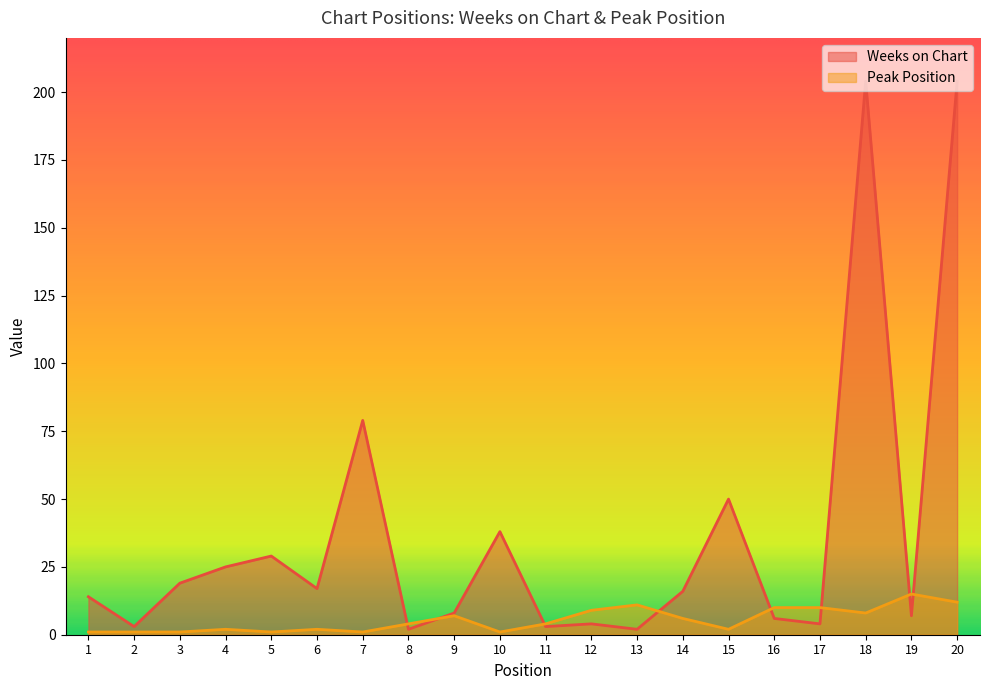

Reading left to right, what are all the values shown in this chart?

Weeks on Chart: 14	3	19	25	29	17	79	2	8	38	3	4	2	16	50	6	4	204	7	204
Peak Position: 1	1	1	2	1	2	1	4	7	1	4	9	11	6	2	10	10	8	15	12